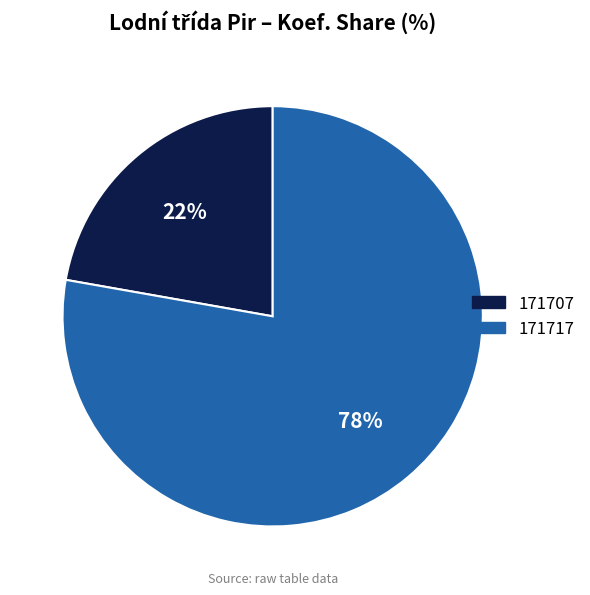

Rank the categories by value from highest to lowest.

171717, 171707